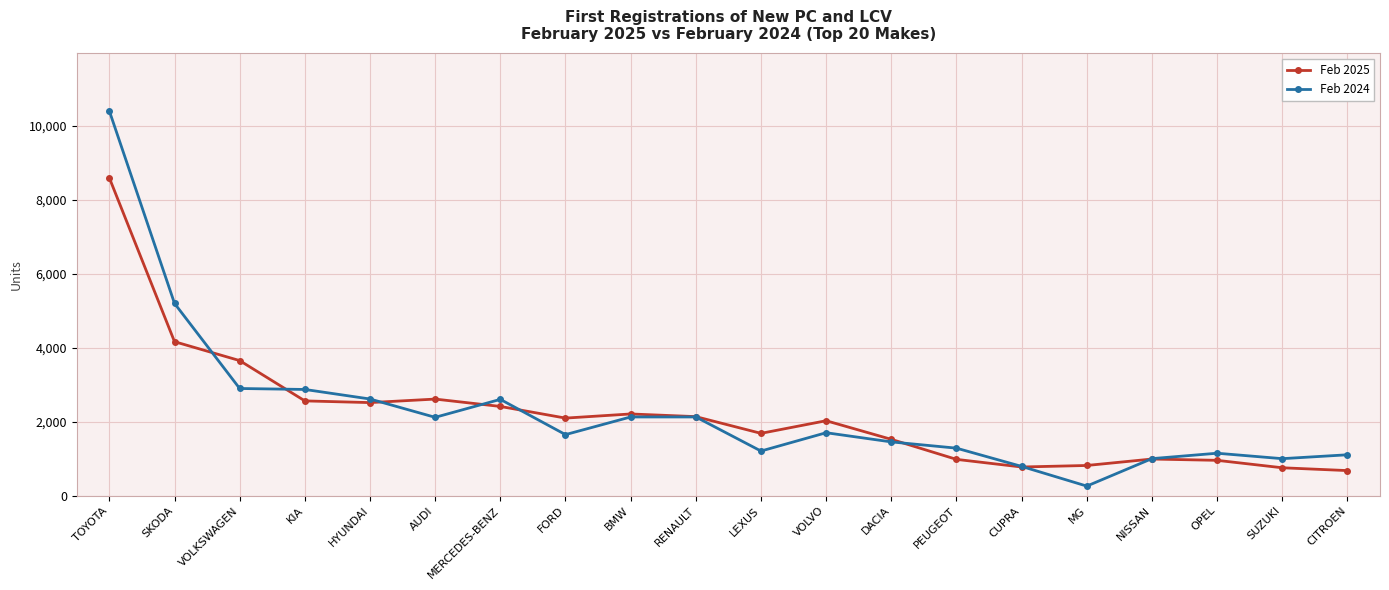

Does the chart have visible grid lines?

Yes